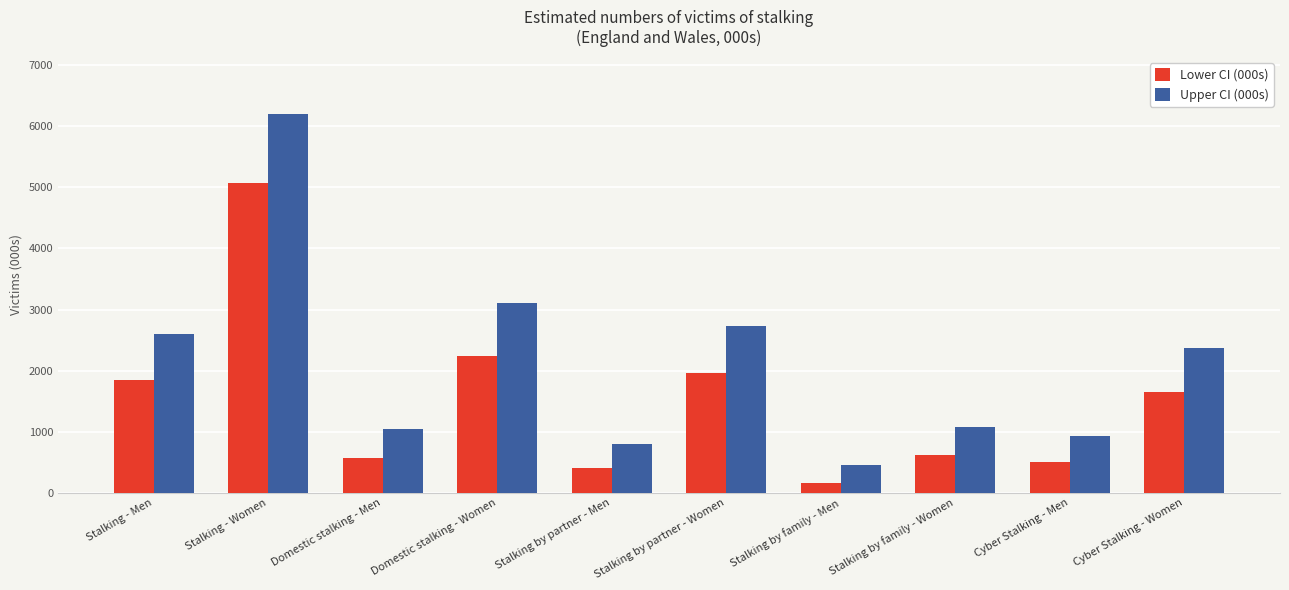

List the series in order of their overall mean, lowest first.

Lower CI (000s), Upper CI (000s)